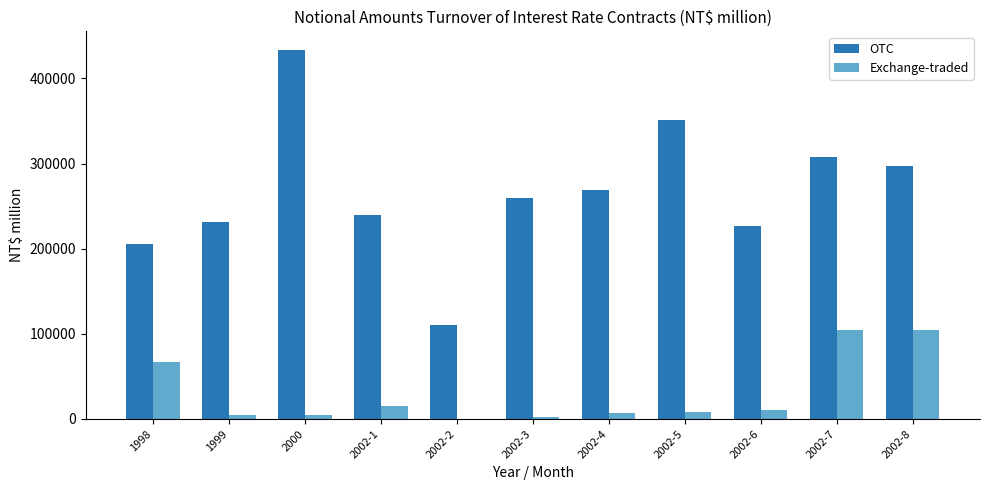

The value of OTC at 2002-8 is 418188. True or false?

False